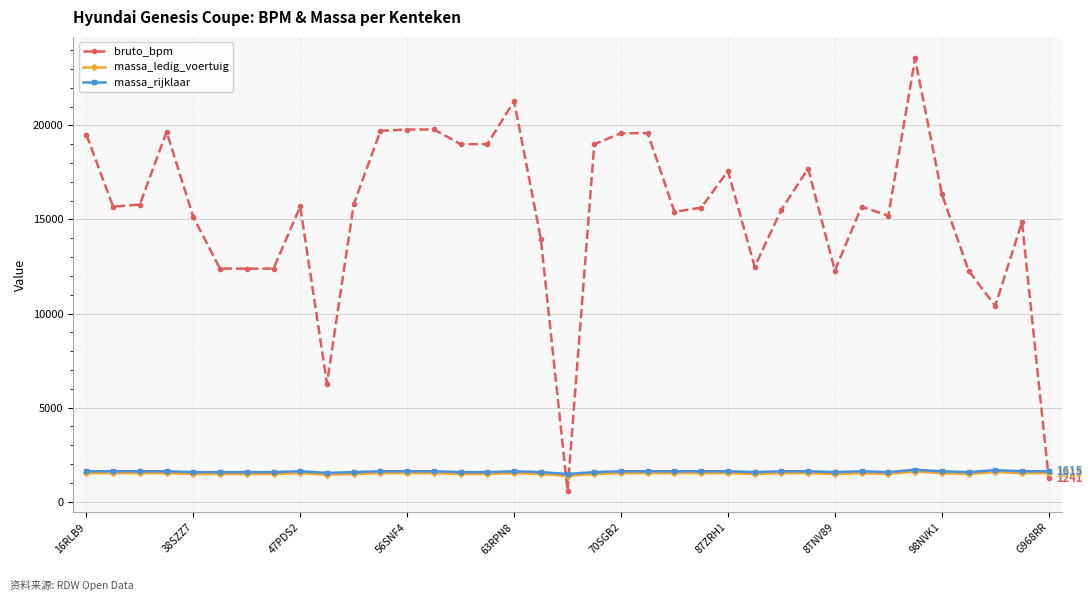

What is the value of the massa_rijklaar point at the 20th from the left?

1570